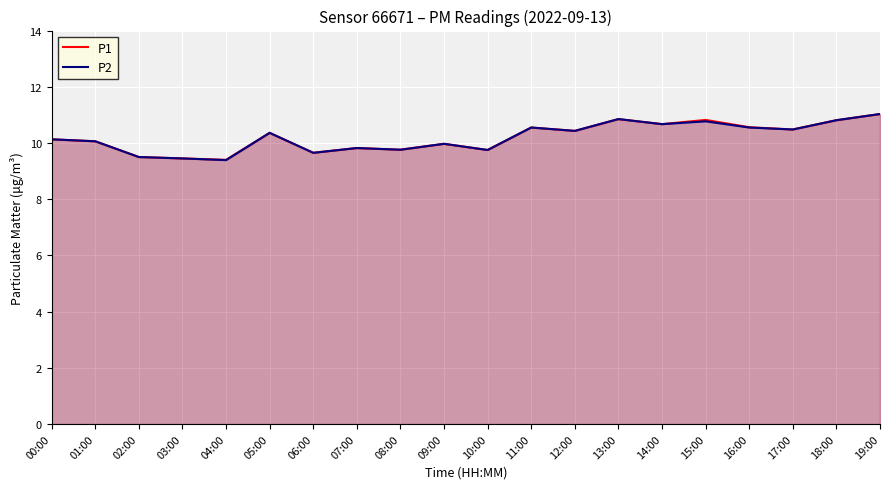

Reading right to left, list all the values displayed in this chart.

P1: 19:00=11.0	18:00=10.8	17:00=10.5	16:00=10.6	15:00=10.8	14:00=10.7	13:00=10.8	12:00=10.4	11:00=10.6	10:00=9.8	09:00=10.0	08:00=9.8	07:00=9.8	06:00=9.7	05:00=10.4	04:00=9.4	03:00=9.4	02:00=9.5	01:00=10.1	00:00=10.1
P2: 19:00=11.0	18:00=10.8	17:00=10.5	16:00=10.6	15:00=10.8	14:00=10.7	13:00=10.8	12:00=10.4	11:00=10.6	10:00=9.8	09:00=10.0	08:00=9.8	07:00=9.8	06:00=9.7	05:00=10.4	04:00=9.4	03:00=9.4	02:00=9.5	01:00=10.1	00:00=10.1